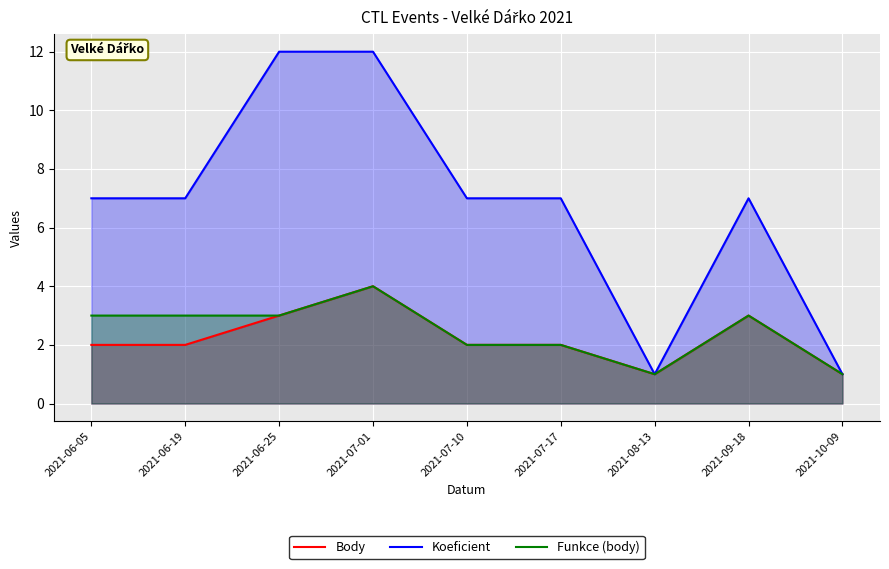

Count the Funkce (body) values in the range 2 to 3.

6